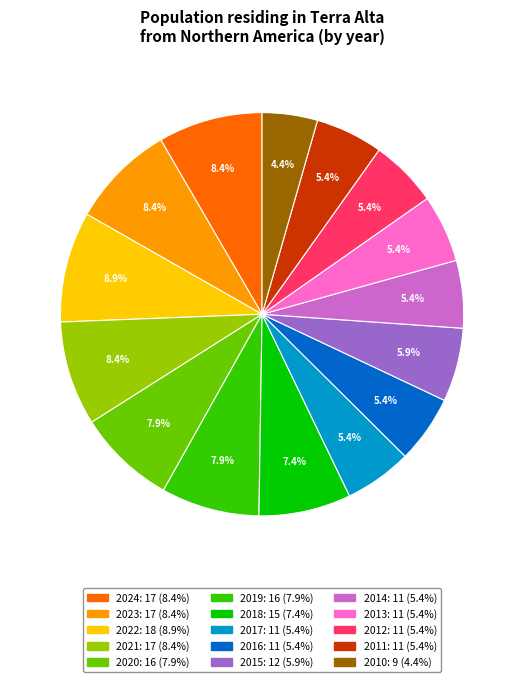

To the nearest percent, what is the difference between the 2017 and 2020 slice percentages?

2%